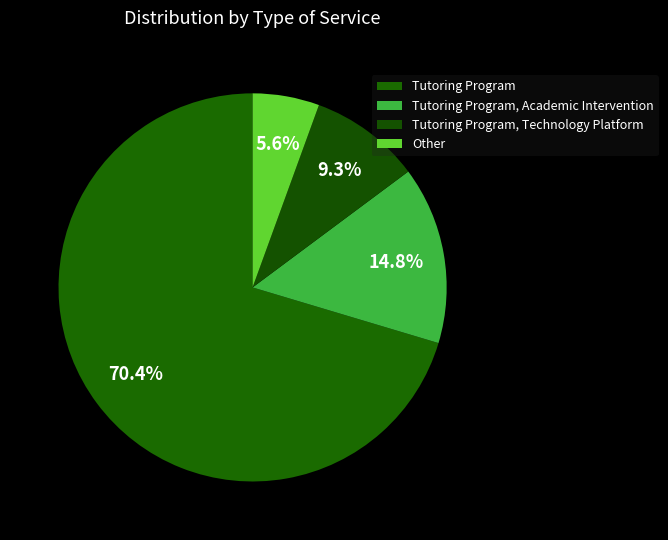

Is the sum of Tutoring Program and Other greater than half?

Yes